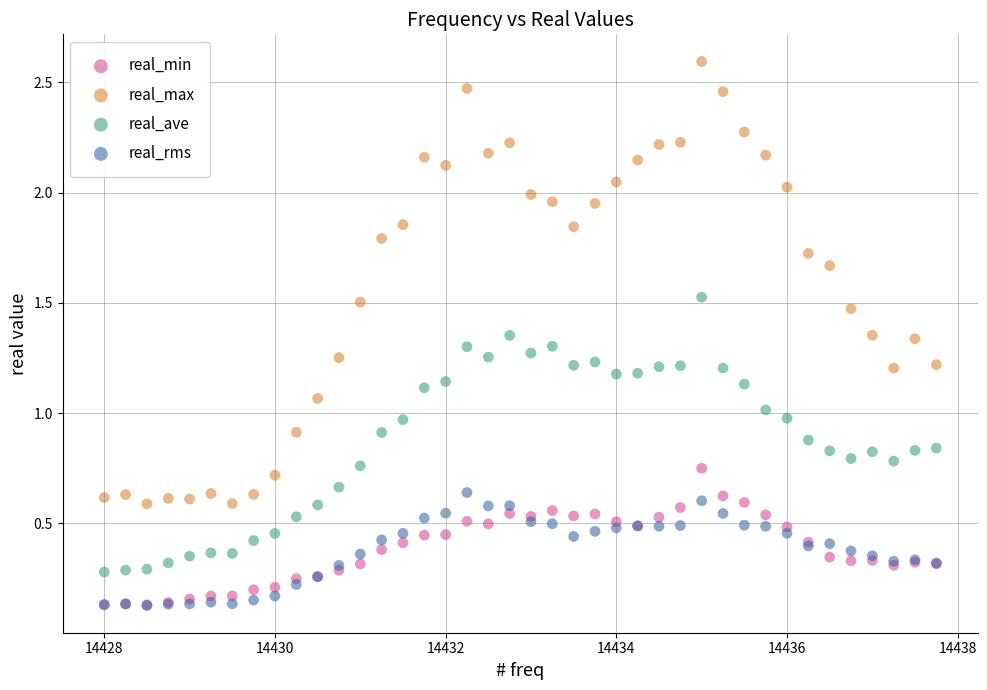

Which series contains the highest Y value?

real_max